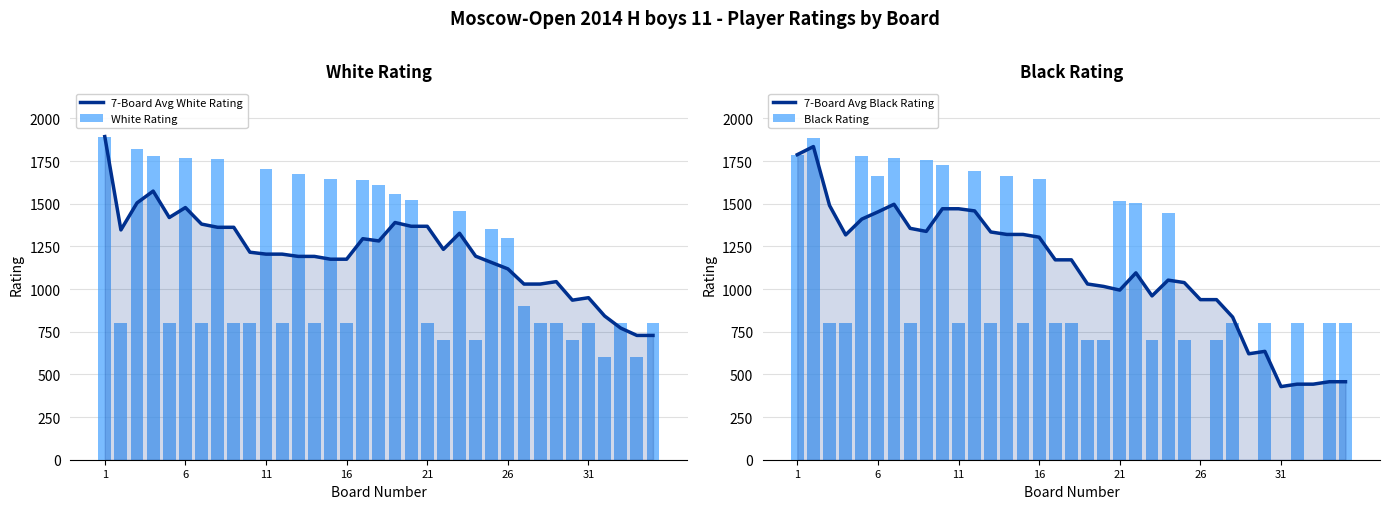

Which series has the largest range (max minus min)?

Black Rating